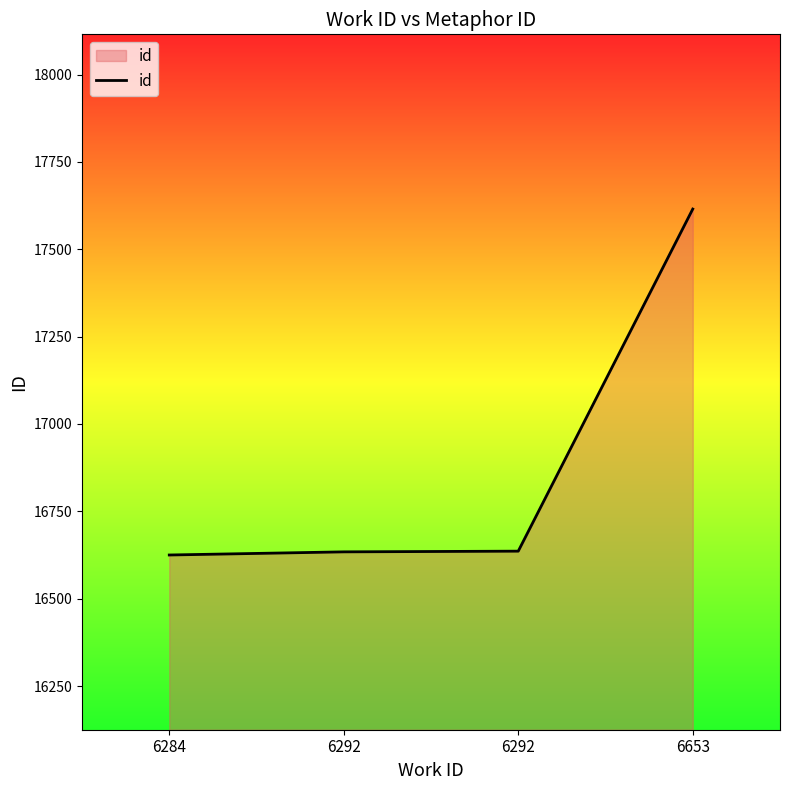

Count the number of categories in the chart.

4